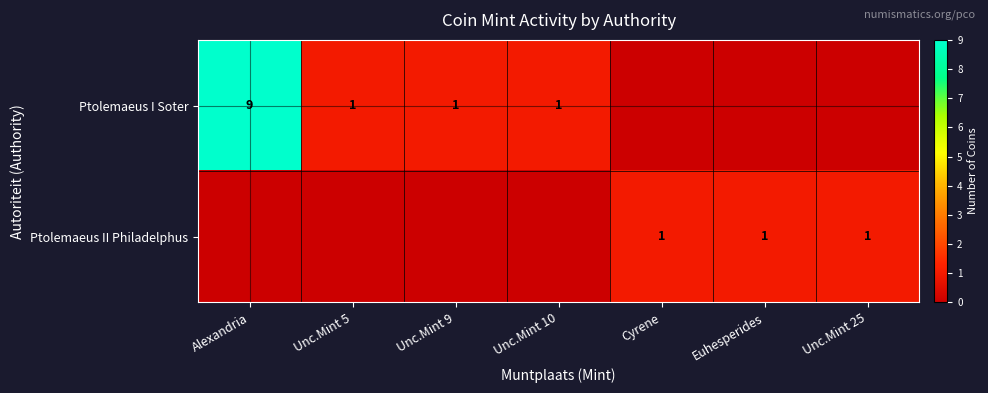

Is it true that Ptolemaeus I Soter equals 1 at Unc.Mint 10?

True